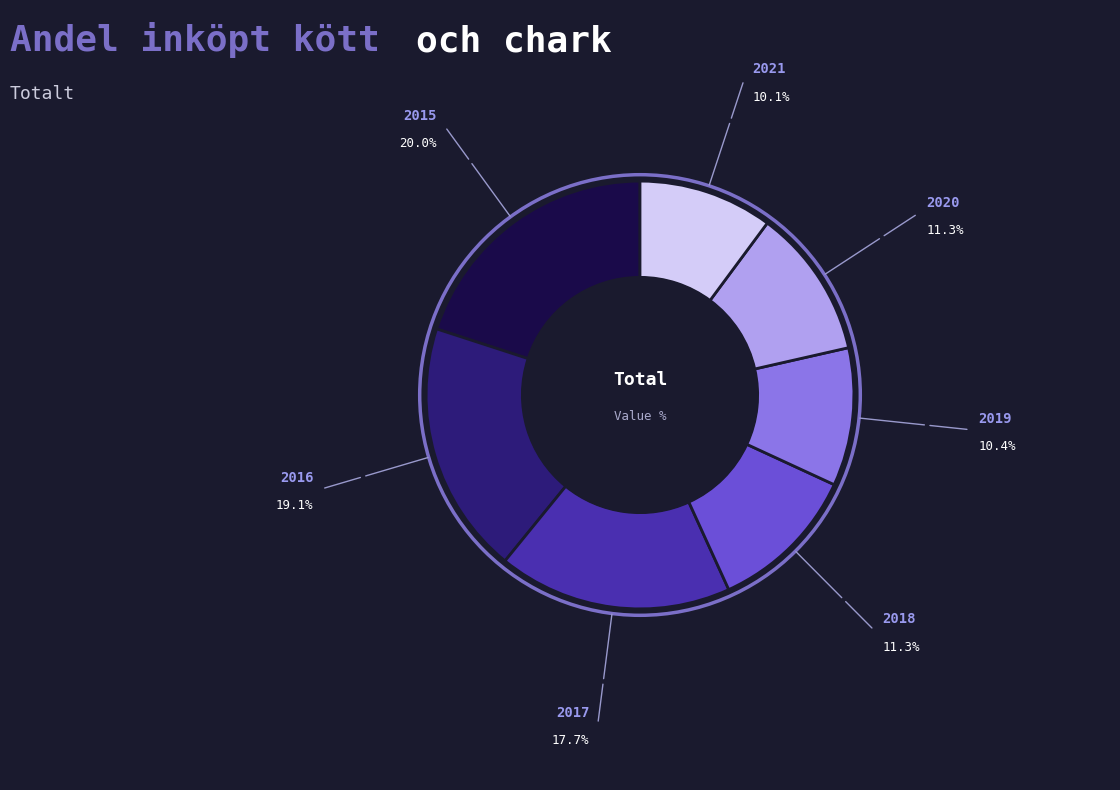

Does any single category account for the majority?

No